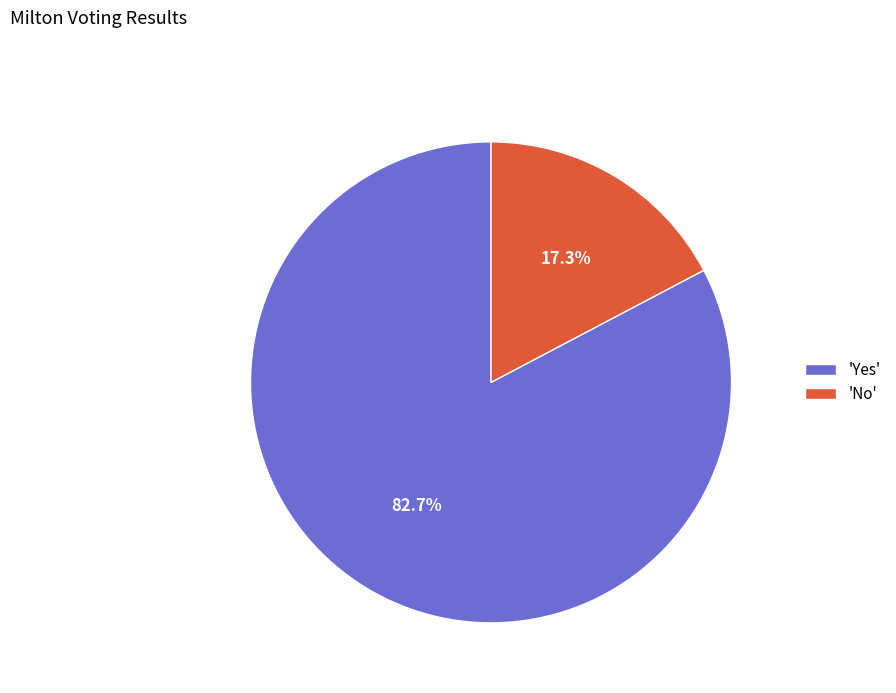

Is there a majority slice in this chart?

Yes